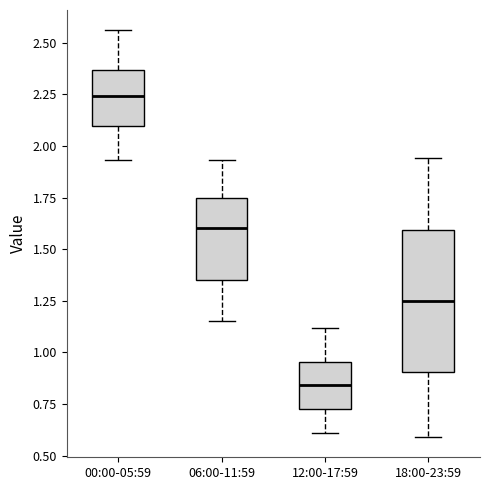

Reading left to right, read every box against the y-axis: the position of its median line, the range the box covers, and the ends of its whiskers. The values are not printed on the chart, so give them approximately, as read against the axis.

00:00-05:59: median 2.25, box 2.10 to 2.35, whiskers 1.95 to 2.55
06:00-11:59: median 1.60, box 1.35 to 1.75, whiskers 1.15 to 1.95
12:00-17:59: median 0.85, box 0.75 to 0.95, whiskers 0.60 to 1.10
18:00-23:59: median 1.25, box 0.90 to 1.60, whiskers 0.60 to 1.95